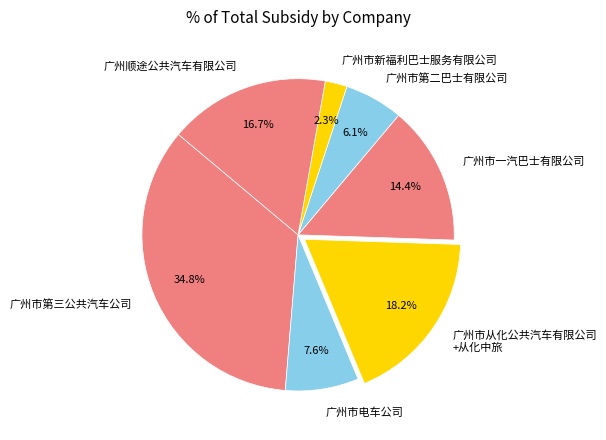

Is there a majority slice in this chart?

No